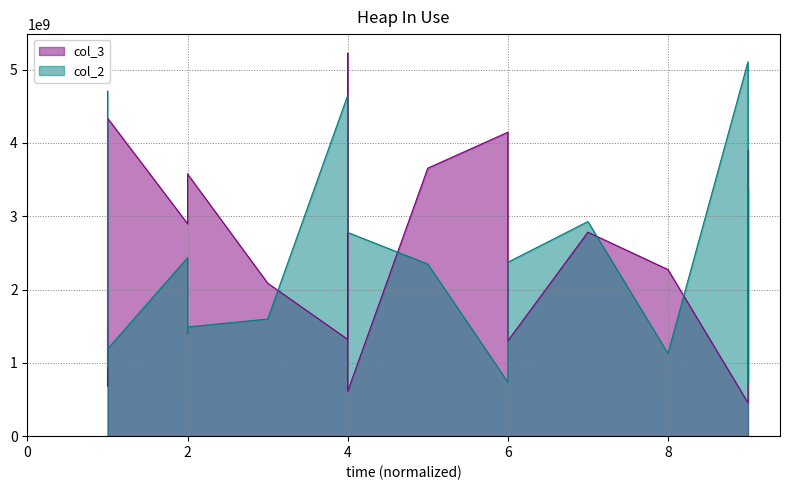

Reading left to right, extract all data points from this chart.

col_3_line: 1537086107.0	685214291.9	4337187277.8	2897987726.3	3574444737.1	3574386848.8	2087125418.3	1319705687.5	5223010531.7	612421773.3	3655578134.6	4145837733.9	1299465584.5	2782210399.2	2272737450.8	455021353.0	3438908710.2	3901988506.4
col_2_line: 4705002067.1	932983312.2	1189482315.8	2434785265.6	1400573578.2	1489634212.0	1597283981.1	4648492691.9	3438956102.9	2778468876.8	2347863310.2	737160330.2	2372071763.0	2927467546.3	1128061911.6	5106879504.3	736252813.2	3366794696.2